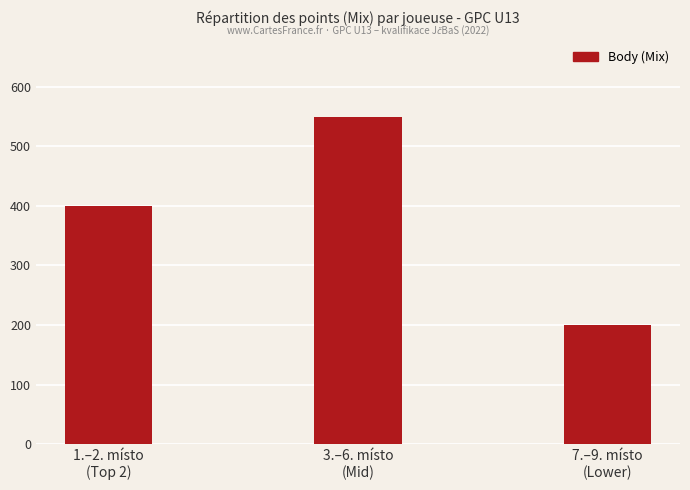

Which has a higher value, 1.–2. místo
(Top 2) or 3.–6. místo
(Mid)?

3.–6. místo
(Mid)